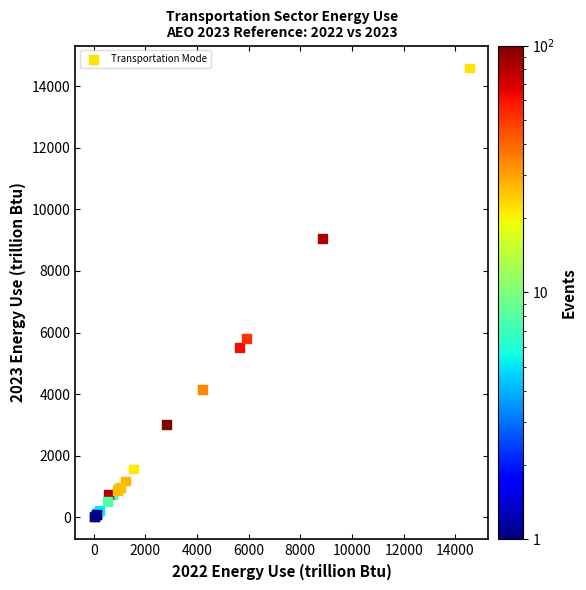

What Y value in the scatter plot is closest to 7301?

5816.7